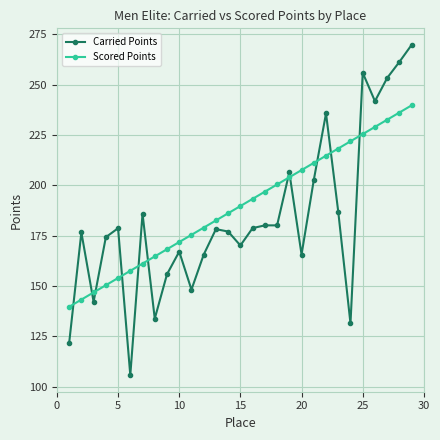

What is the difference between the maximum and second lowest values in the Scored Points series?

96.4